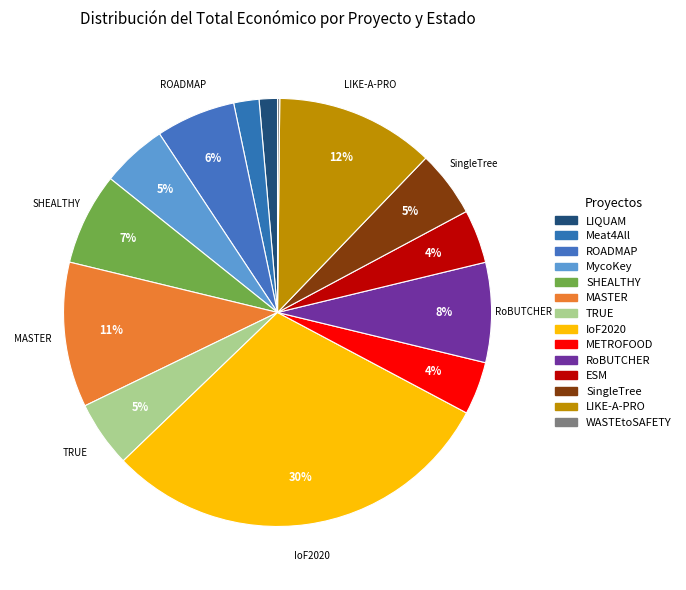

Rank the categories by value from lowest to highest.

Firmado (WASTEtoSAFETY), Completado (LIQUAM), Completado (Meat4All), Completado (METROFOOD), Firmado (ESM), Completado (MycoKey), Firmado (SingleTree), Completado (TRUE), Completado (ROADMAP), Completado (SHEALTHY), Completado (RoBUTCHER), Completado (MASTER), Firmado (LIKE-A-PRO), Completado (IoF2020)